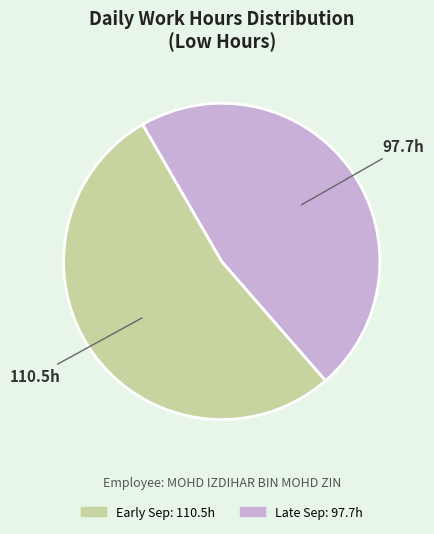

Is there a majority slice in this chart?

Yes